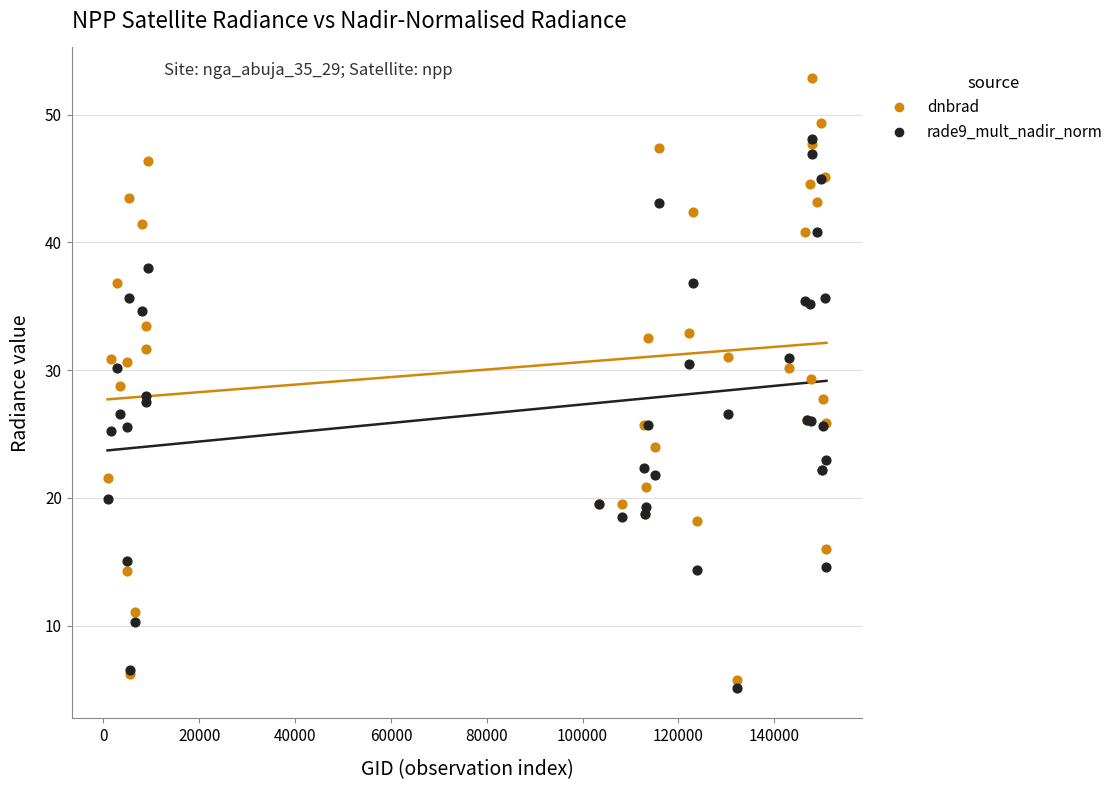

What are all the series names shown in the legend?

dnbrad, rade9_mult_nadir_norm